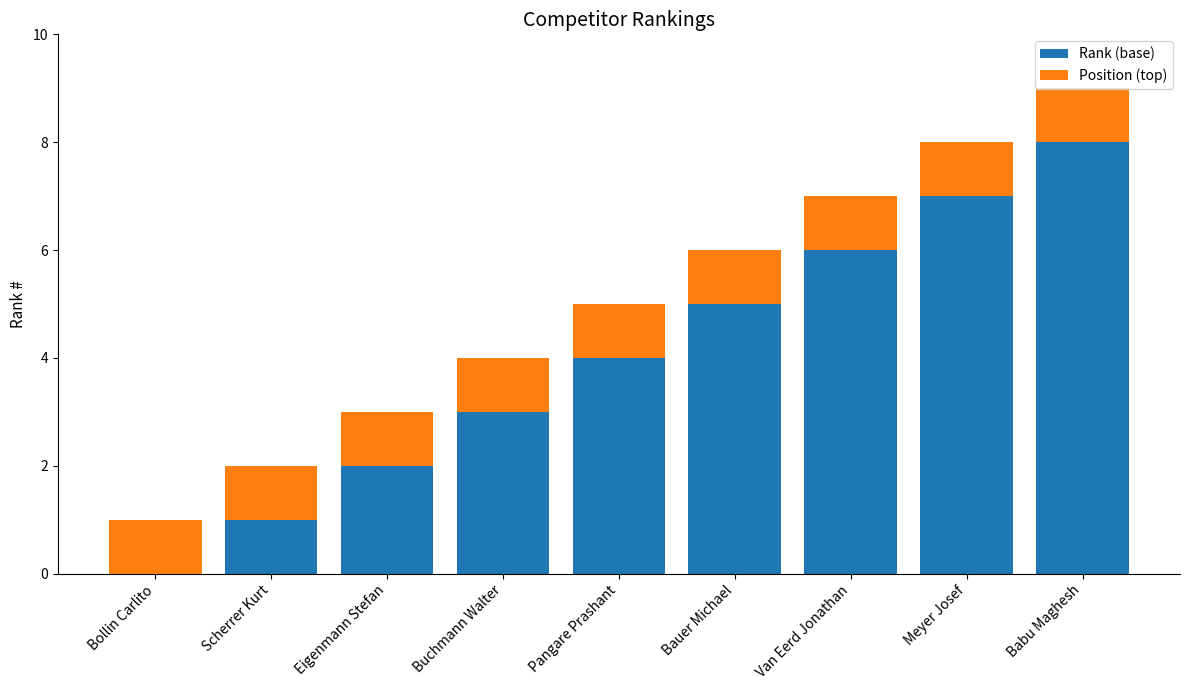

Which category has the highest value in the Rank (base) series?

Babu Maghesh